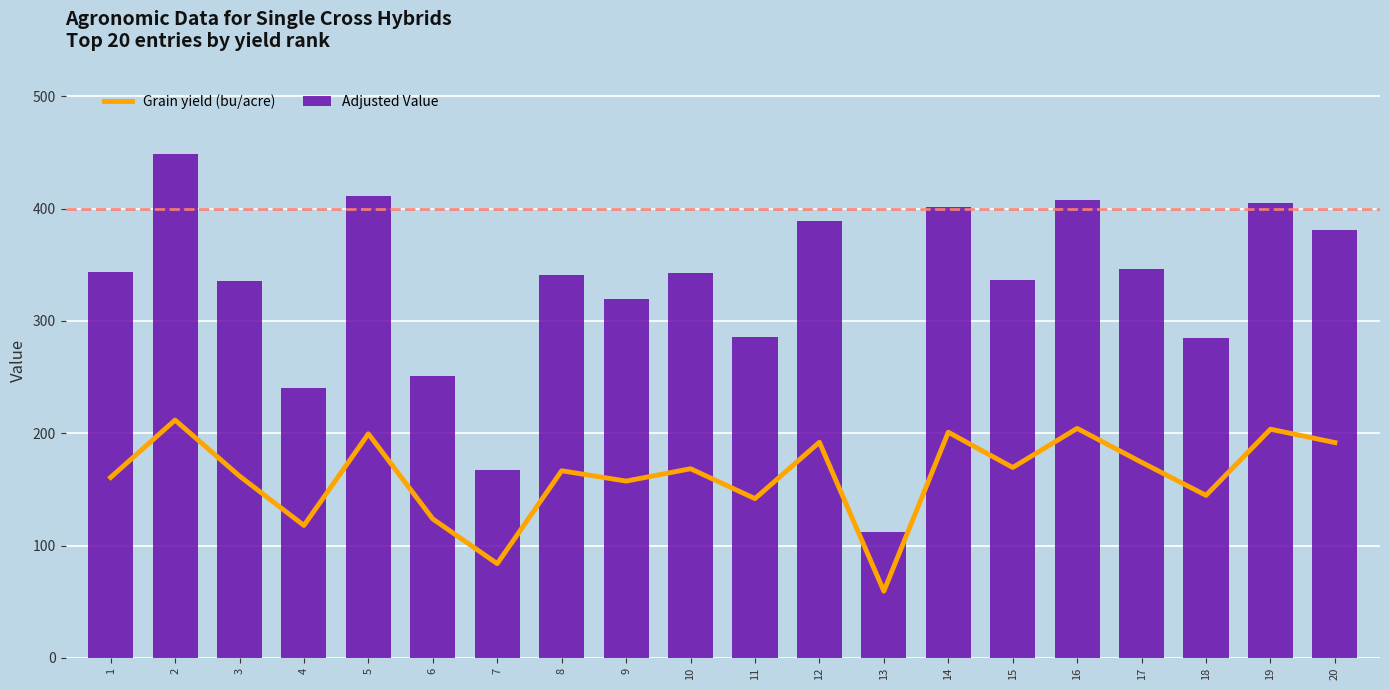

Between 10 and 2, which is larger?

2